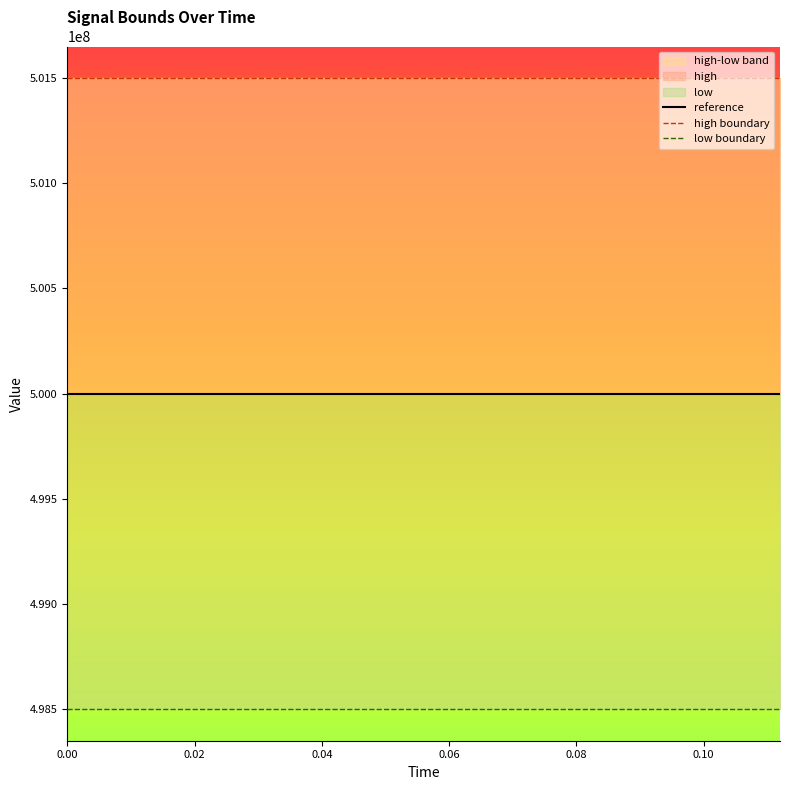

What is the highest value of the high boundary series?

501500000